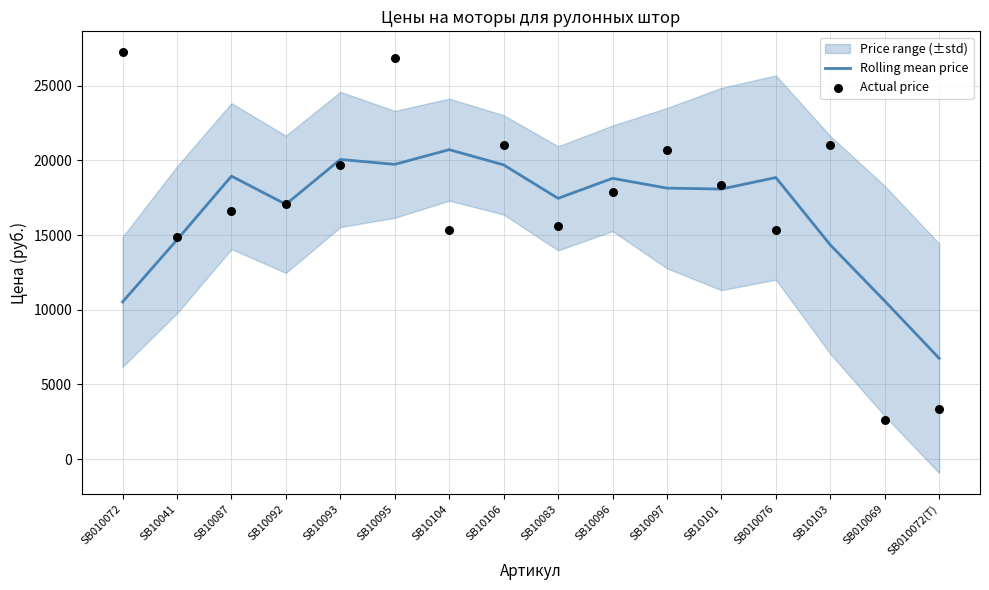

Which series has the largest total across all categories?

Actual price